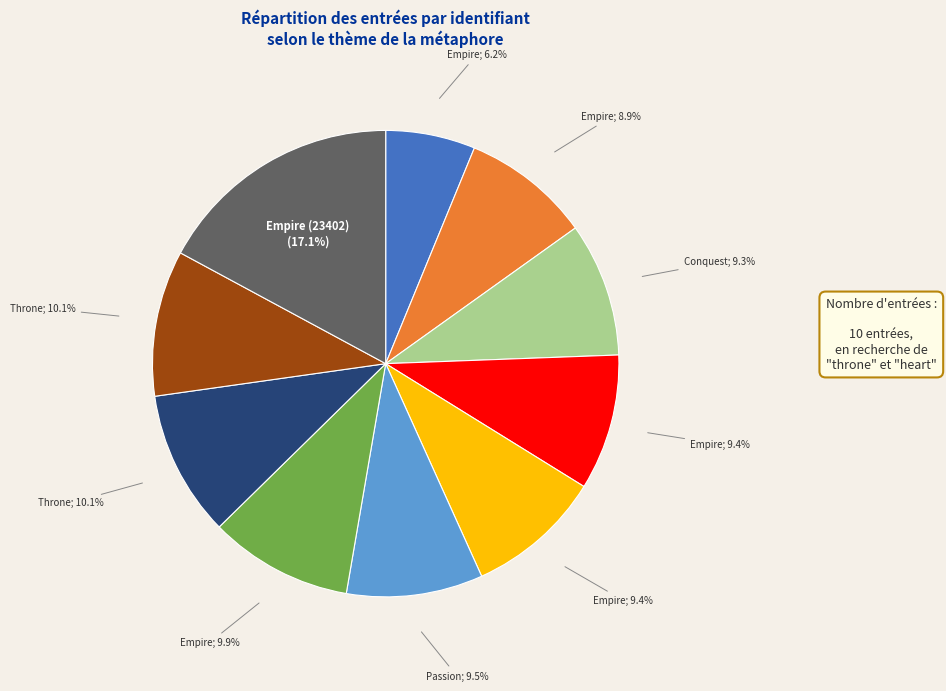

Is there a majority slice in this chart?

No